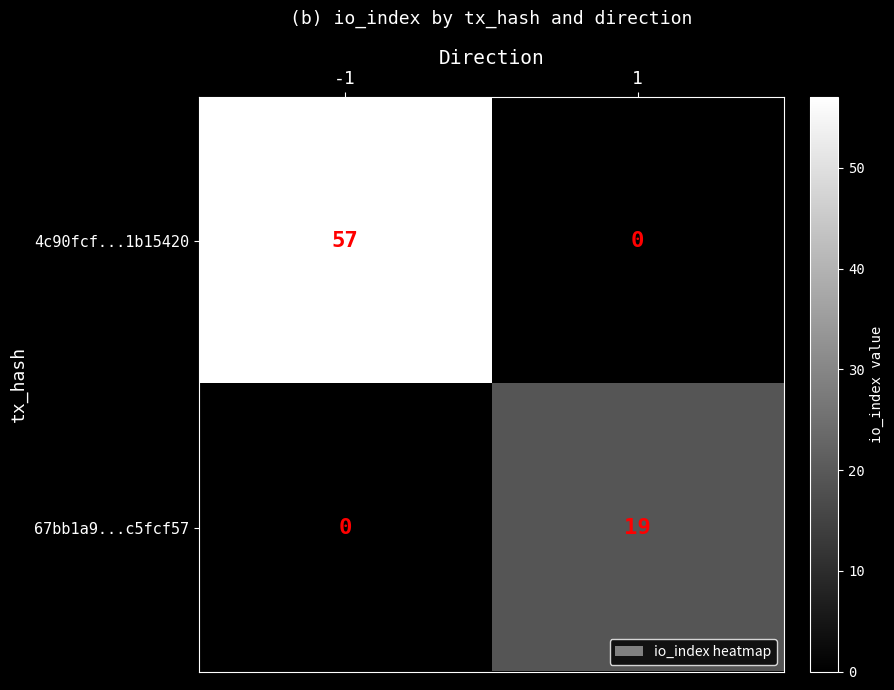

Which series changed the most between -1 and 1?

4c90fcf...1b15420